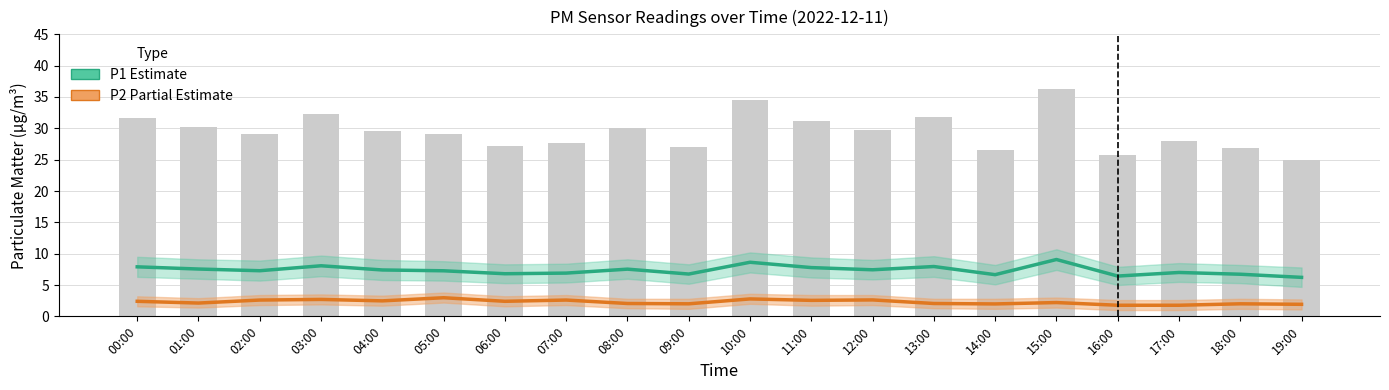

Reading right to left, list all the values displayed in this chart.

P1 (Estimate): 6.2	6.7	7.0	6.4	9.1	6.7	8.0	7.4	7.8	8.6	6.8	7.5	6.9	6.8	7.3	7.4	8.1	7.3	7.5	7.9
P2 (Partial Estimate): 1.9	2.0	1.8	1.8	2.2	2.0	2.0	2.6	2.5	2.8	2.0	2.0	2.6	2.4	3.0	2.5	2.7	2.6	2.1	2.4